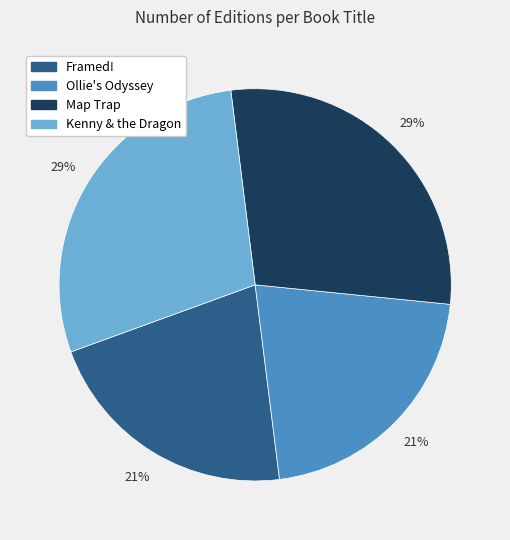

Is it true that Map Trap is 29% of the pie?

True